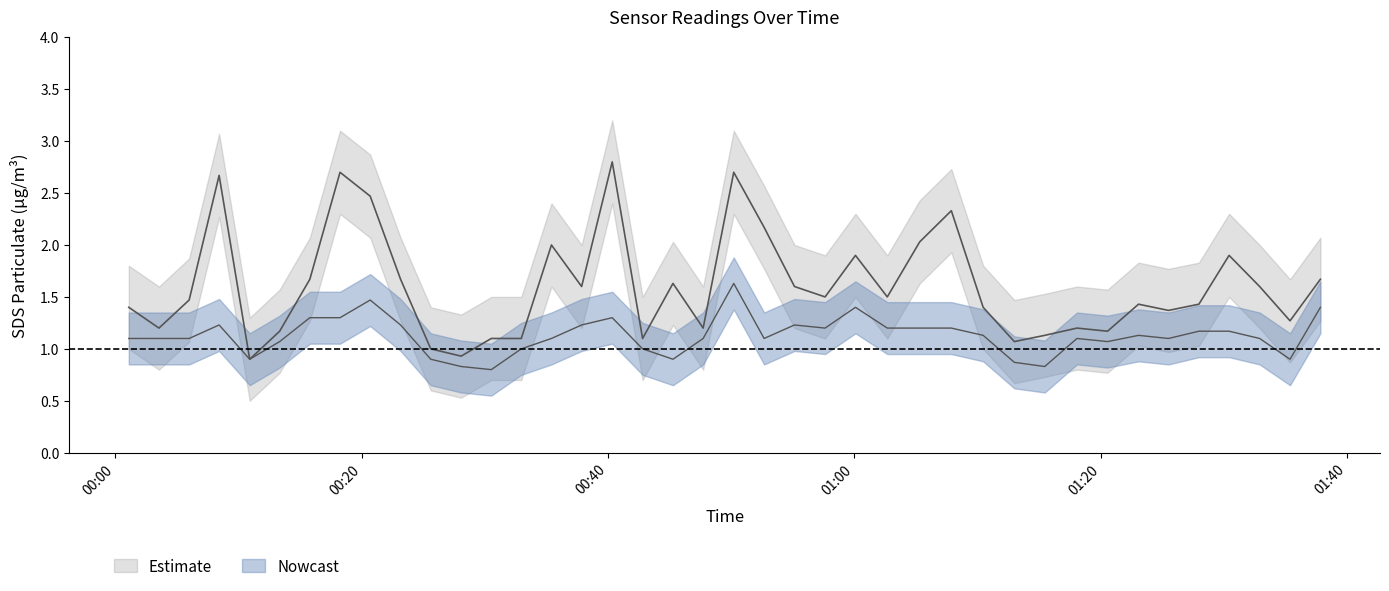

How many values in the SDS_P2 series are below 1?

8